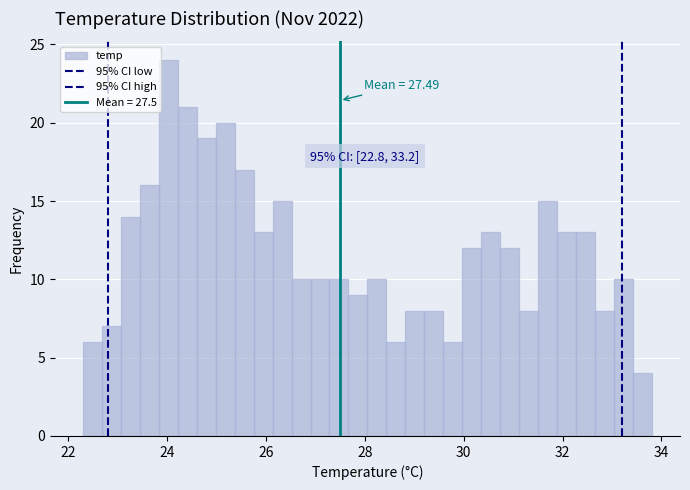

Around what value on the x-axis is the tallest bar? Give the approximate position of its centre, as read against the axis.

24.0